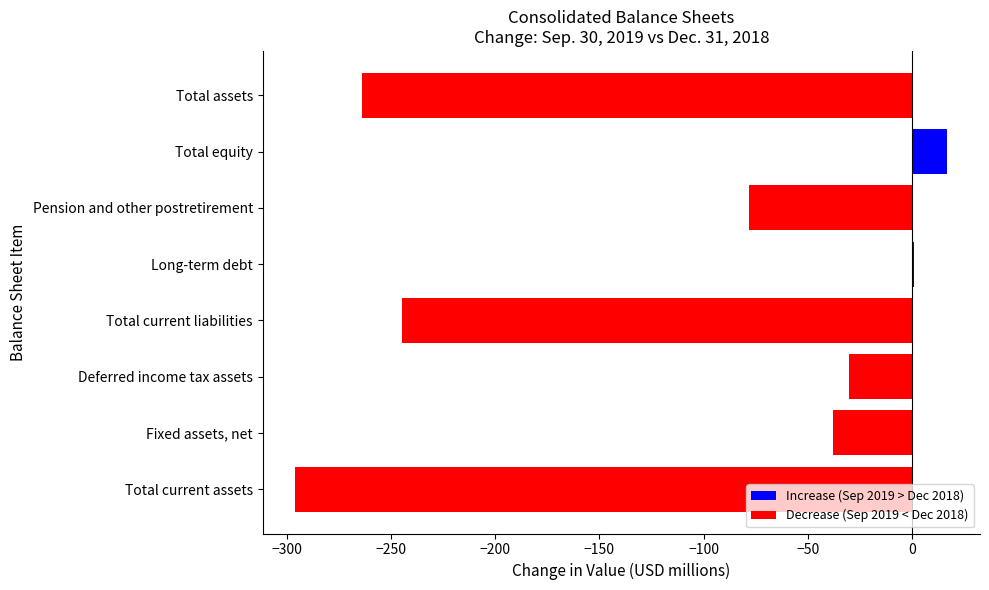

What is the sum of the values at Fixed assets, net and Total equity?

-21